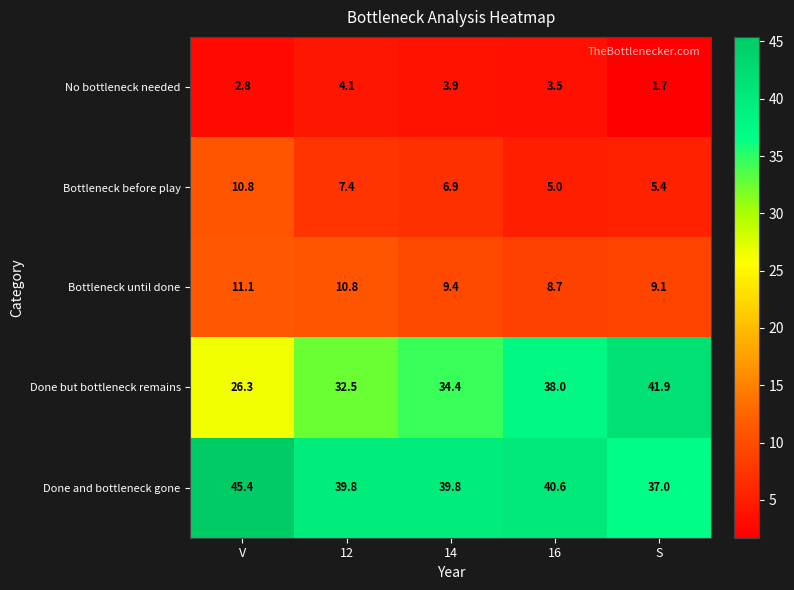

Reading left to right, extract all data points from this chart.

No bottleneck needed: 2.8	4.1	3.9	3.5	1.7
Bottleneck before play: 10.8	7.4	6.9	5.0	5.4
Bottleneck until done: 11.1	10.8	9.4	8.7	9.1
Done but bottleneck remains: 26.3	32.5	34.4	38.0	41.9
Done and bottleneck gone: 45.4	39.8	39.8	40.6	37.0